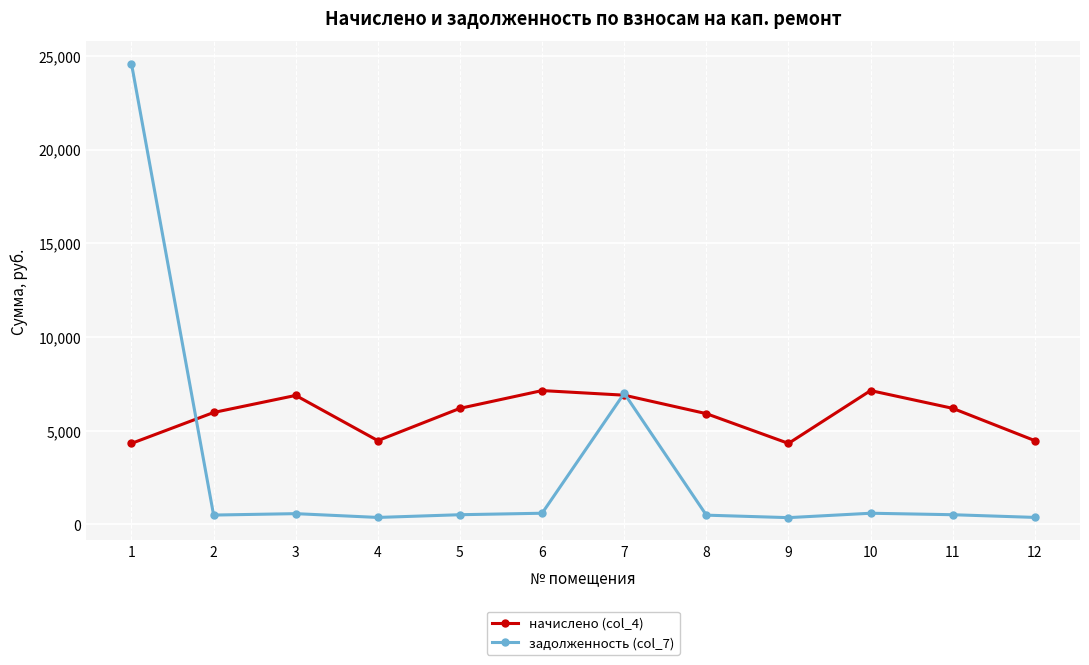

True or false: начислено (col_4) has a value of 6193.0 at 5.

True